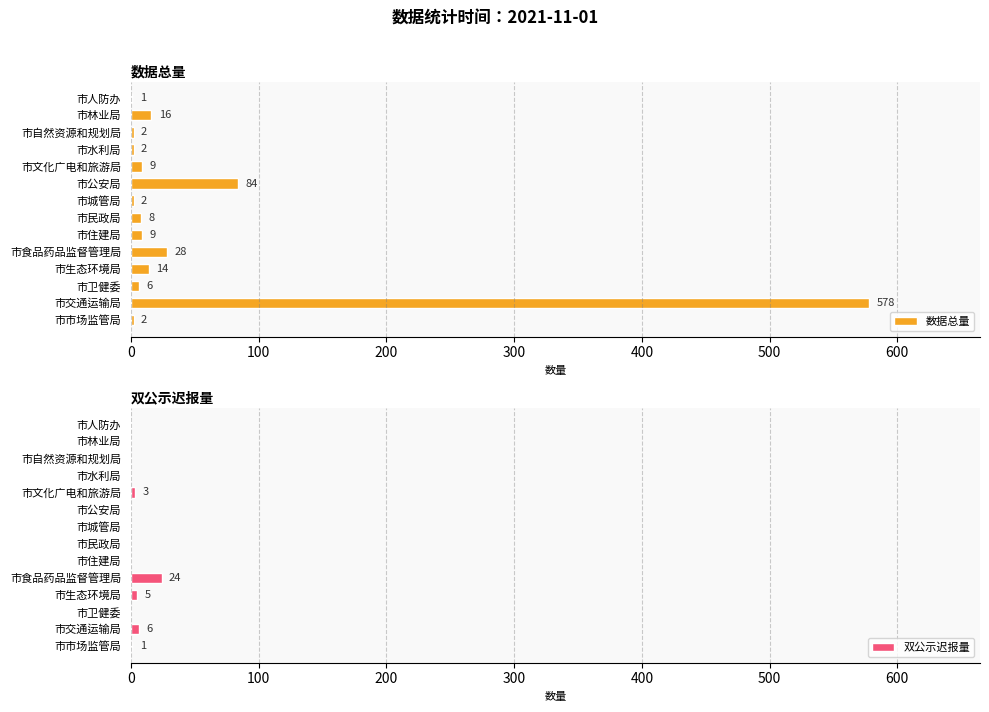

How many values in the 数据总量 series are below 9?

7